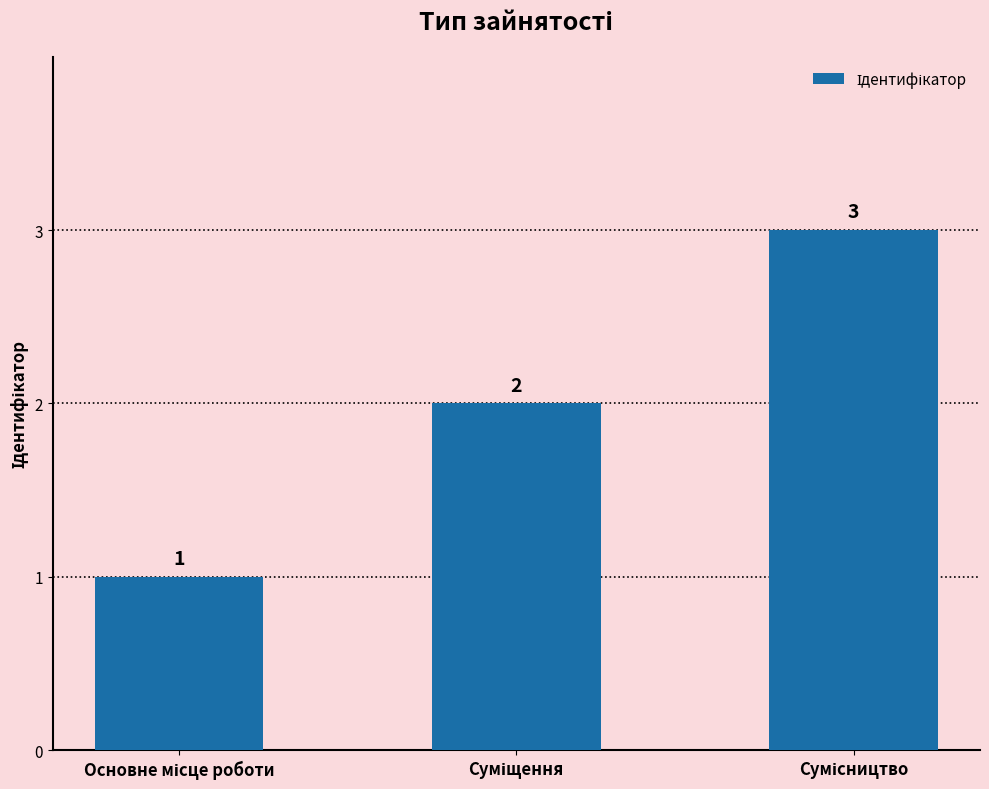

How many values are below 2?

1